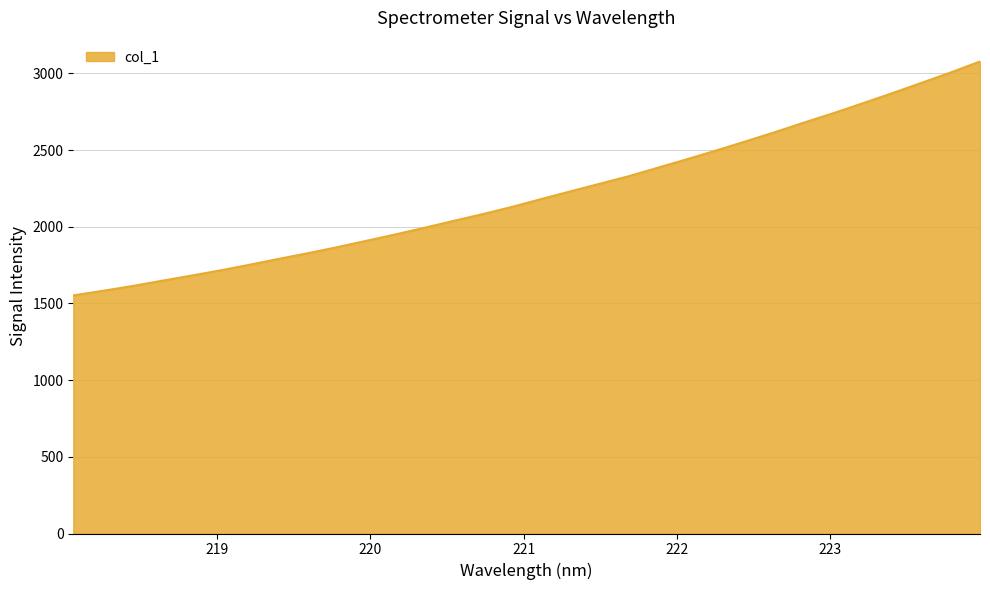

Does the chart display data point markers on the line(s)?

No